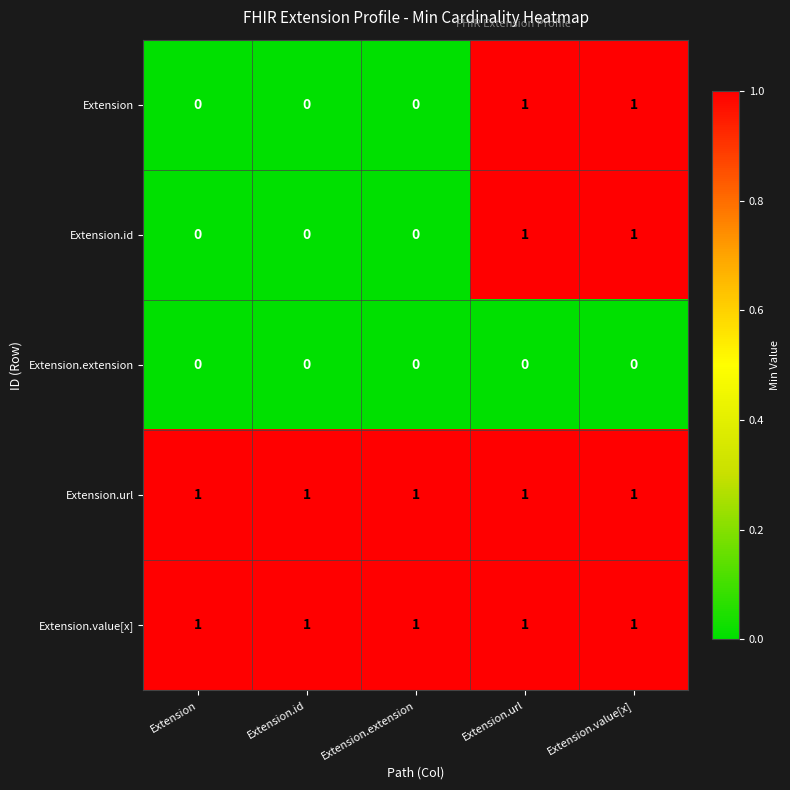

What is the maximum value shown in the chart?

1